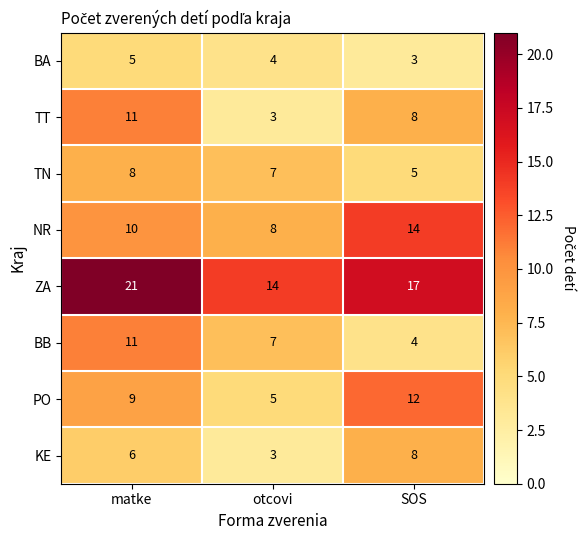

How many TT values are between 3 and 11?

3